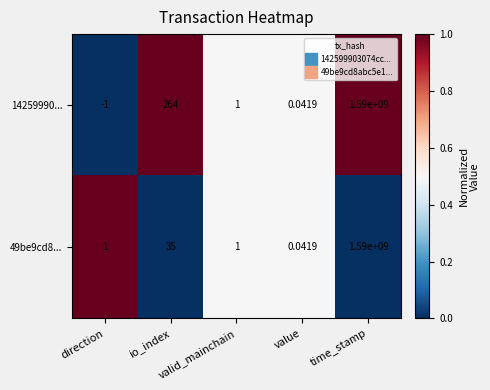

Which series has the largest range (max minus min)?

14259990...